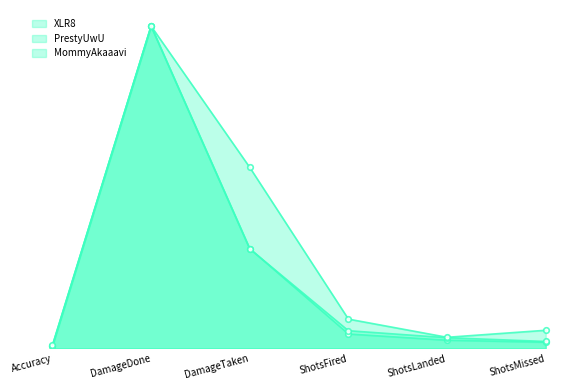

True or false: XLR8 and MommyAkaaavi intersect in this chart.

False